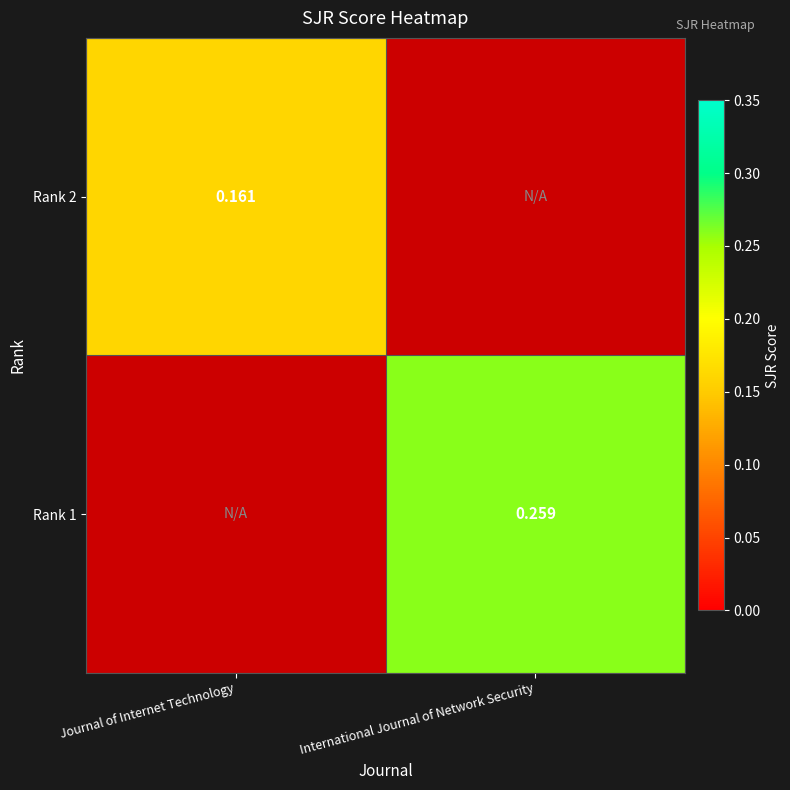

Is the value of Rank 2 at Journal of Internet Technology greater than the value of Rank 1 at International Journal of Network Security?

No